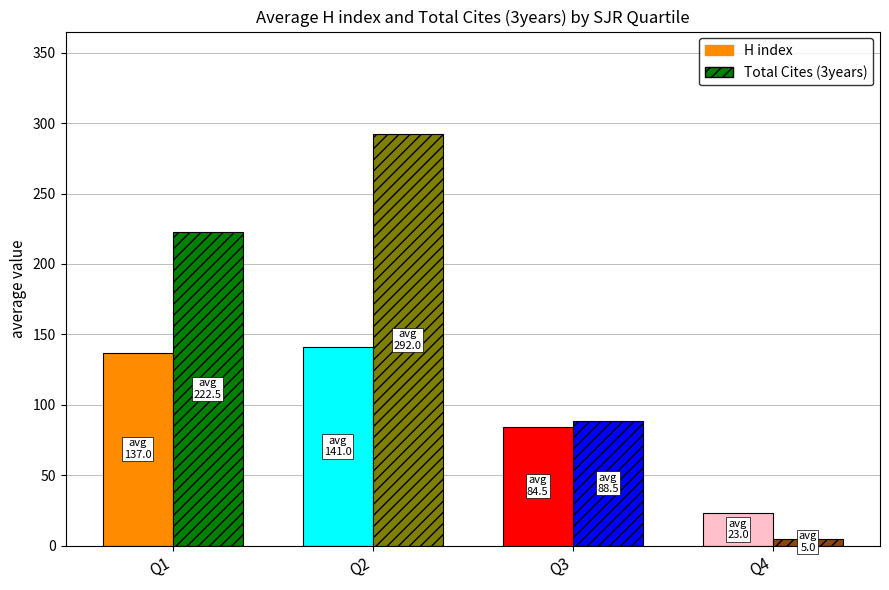

The value of Total Cites (3years) at 5 is 616. True or false?

False